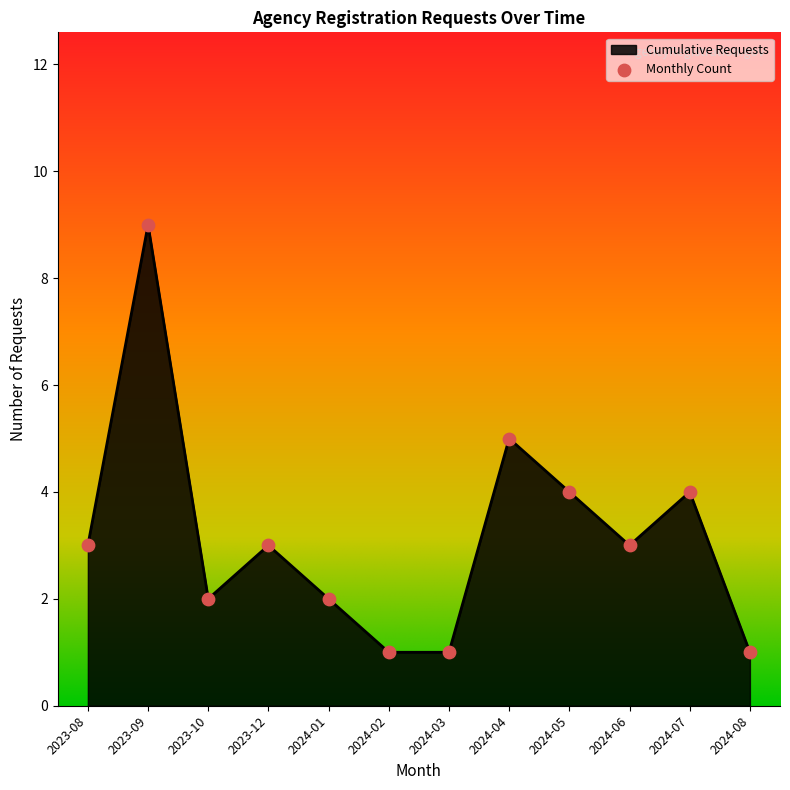

Between 2023-08 and 2024-07, which is larger?

2024-07